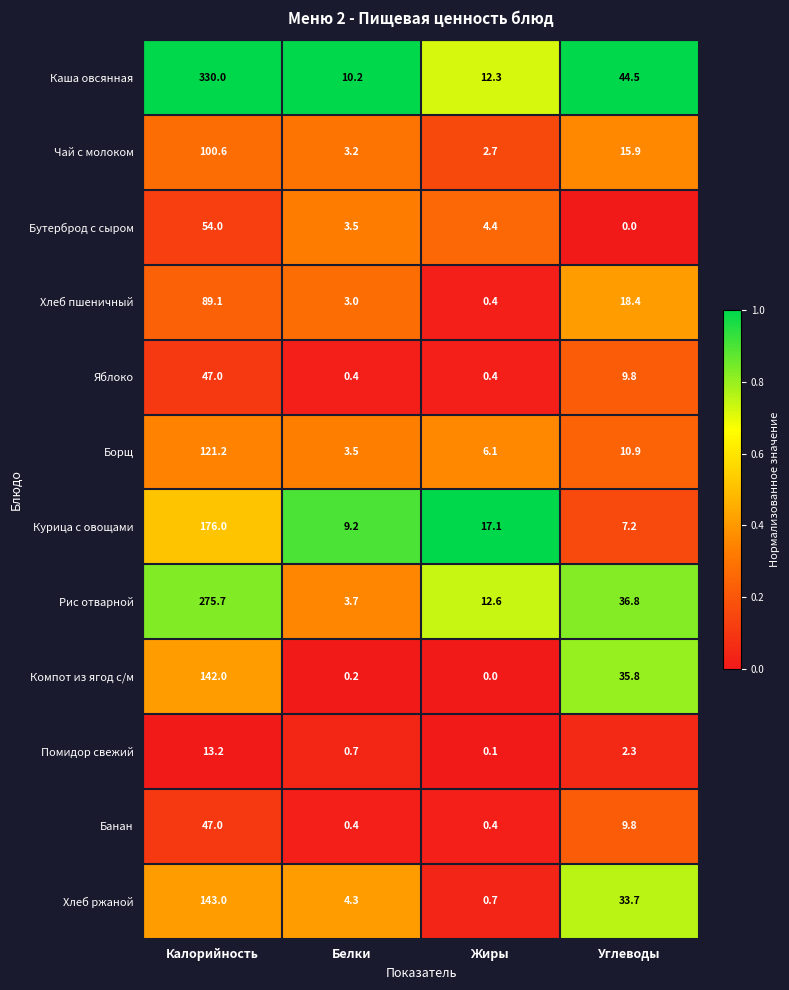

Which series has the largest total across all categories?

Каша овсянная